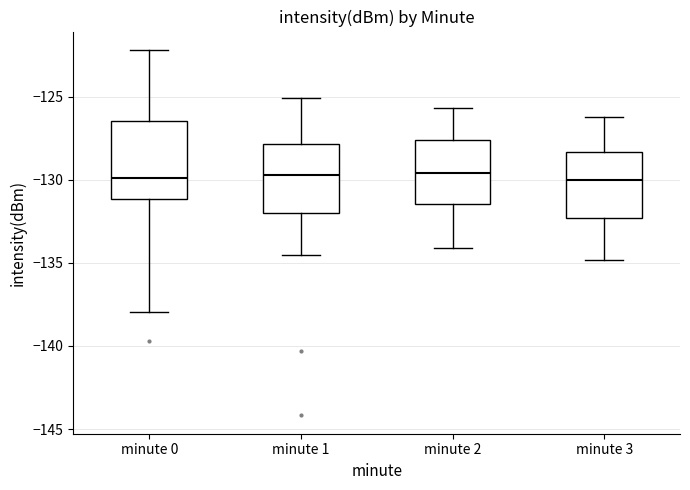

Where does the median line of the box for minute 3 sit on the y-axis? The values are not printed on the chart, so give them approximately, as read against the axis.

-130.0